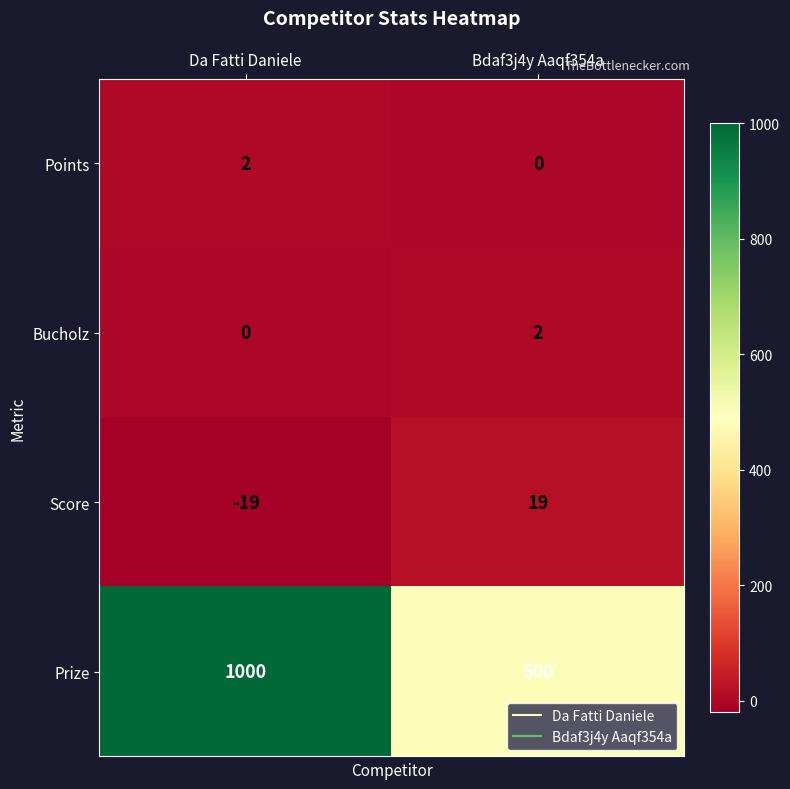

True or false: Points has a value of 0 at Bdaf3j4y Aaqf354a.

True